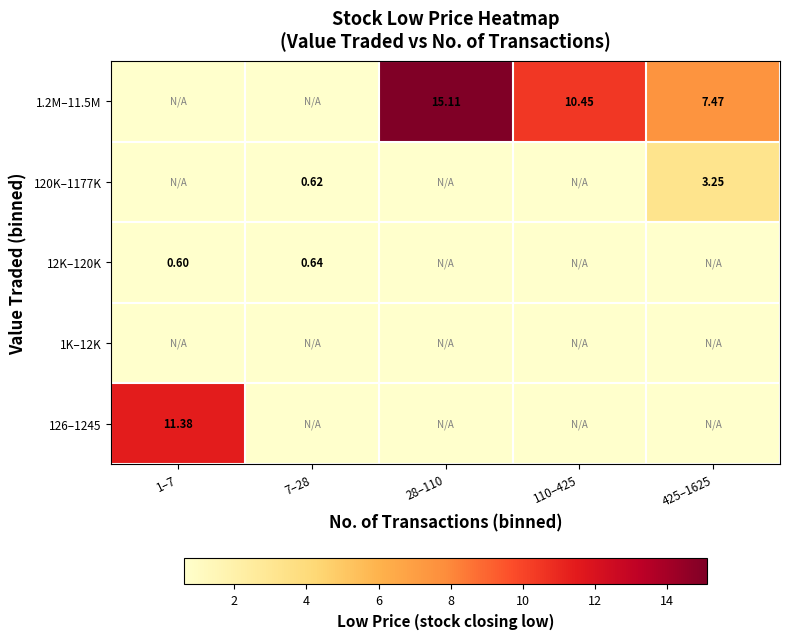

Is the value of 1.2M–11.5M at 28–110 greater than the value of 120K–1177K at 425–1625?

Yes